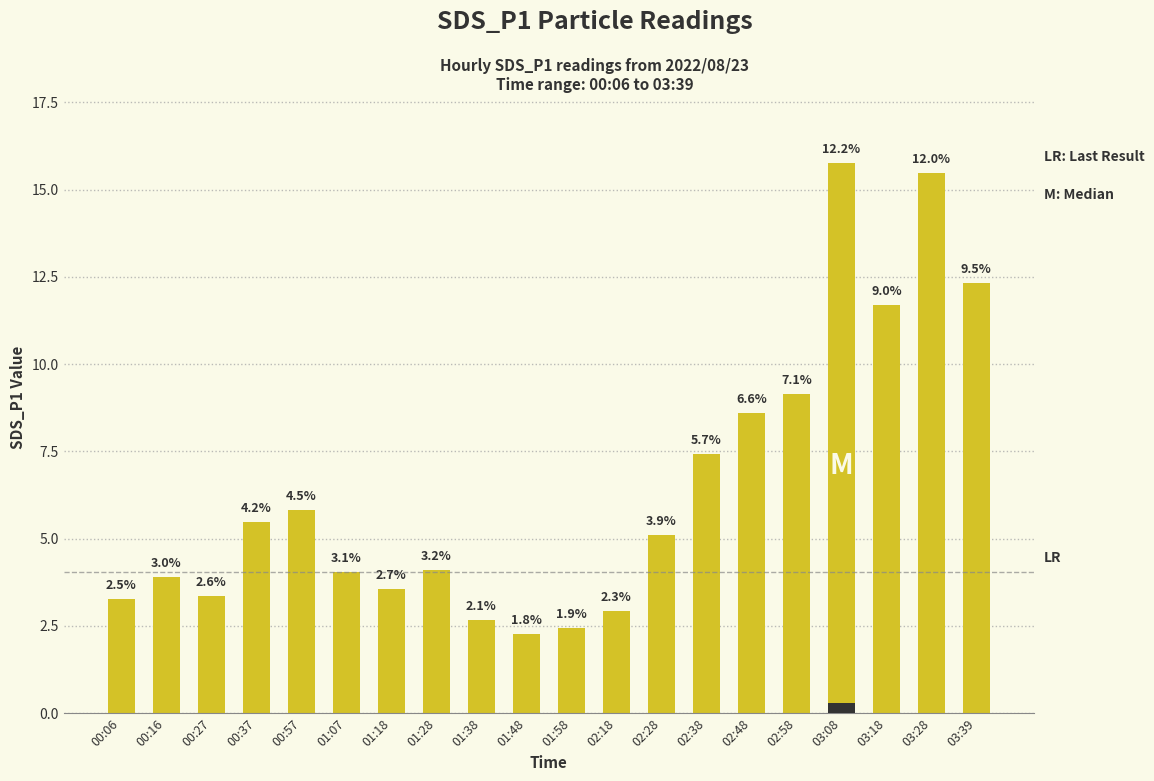

What is the value of the 6th bar from the left?

4.0